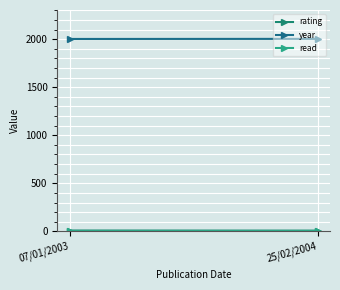

At which category is the sum across all series the highest?

07/01/2003